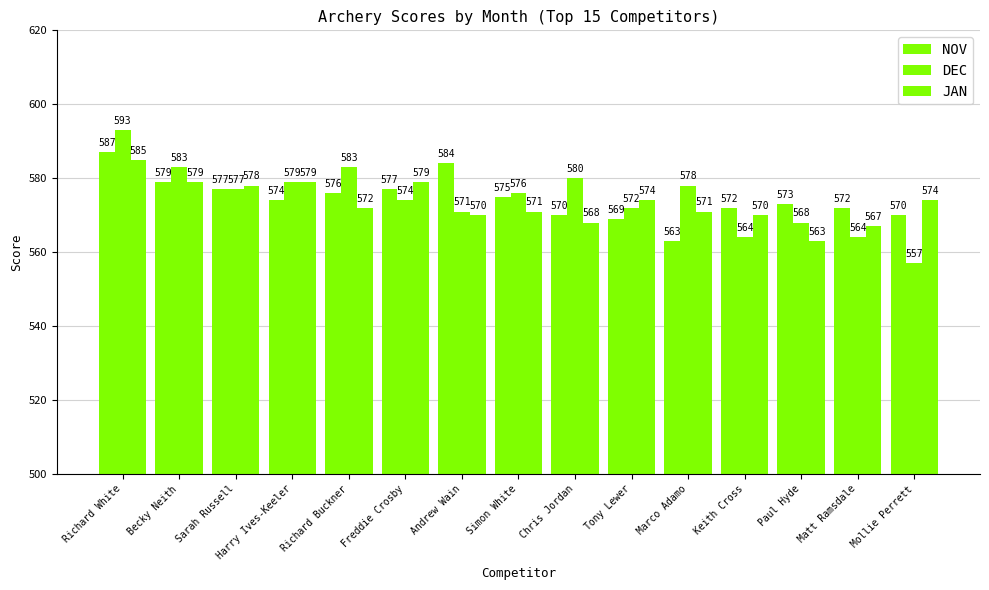

How many bars are there in each group?

3